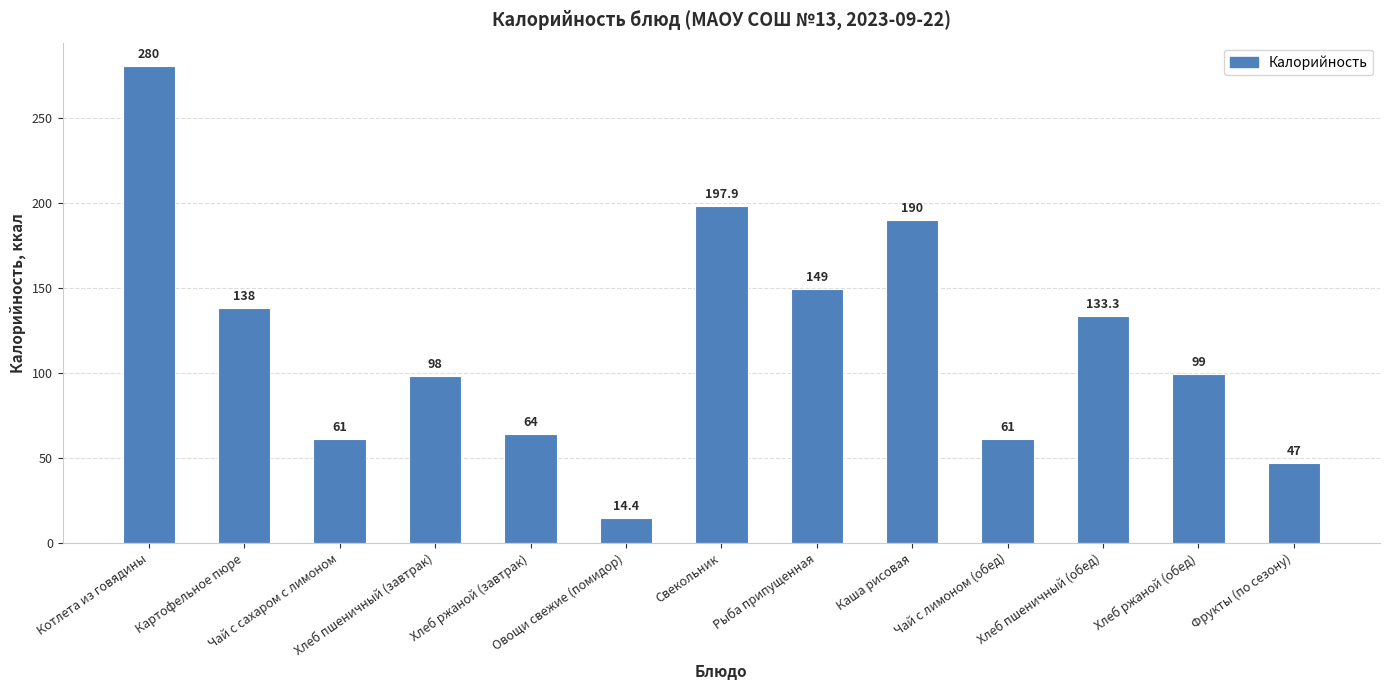

What is the value of the 3rd bar from the left?

61.0